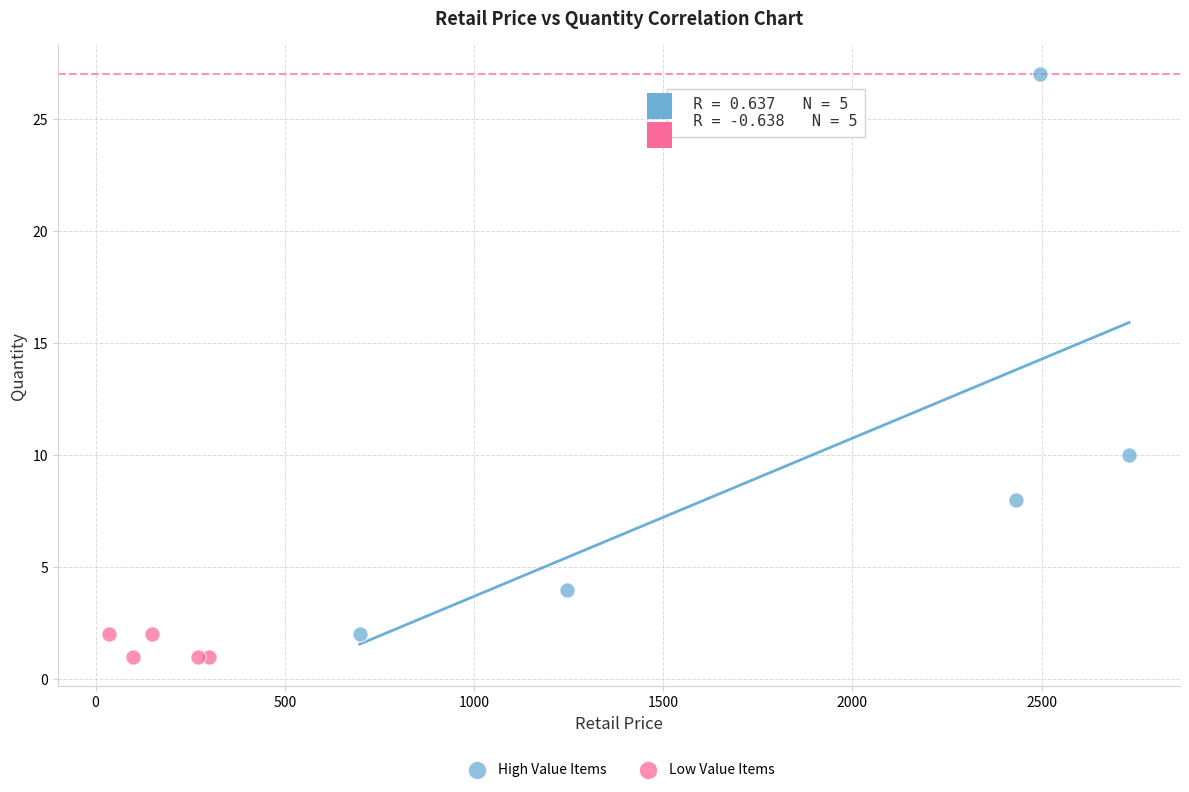

Which series has the widest spread of Y values?

High Value Items